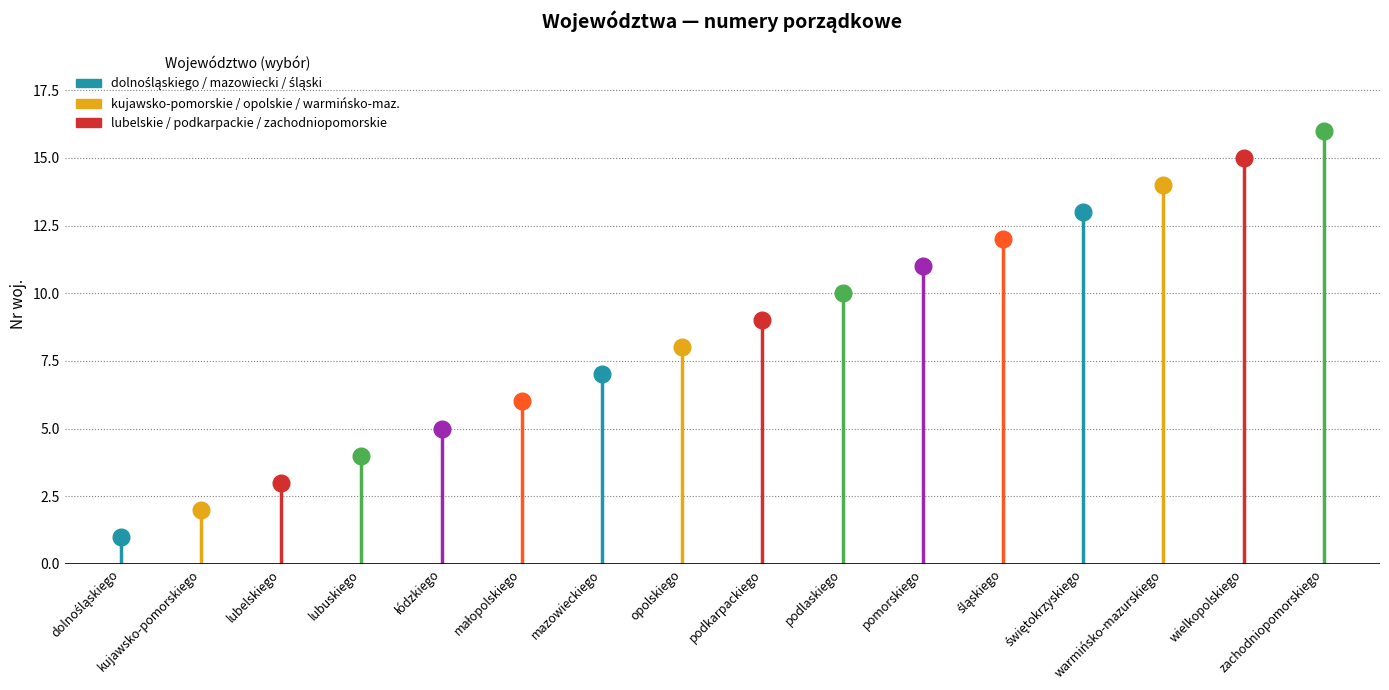

How many data points does each series have?

16